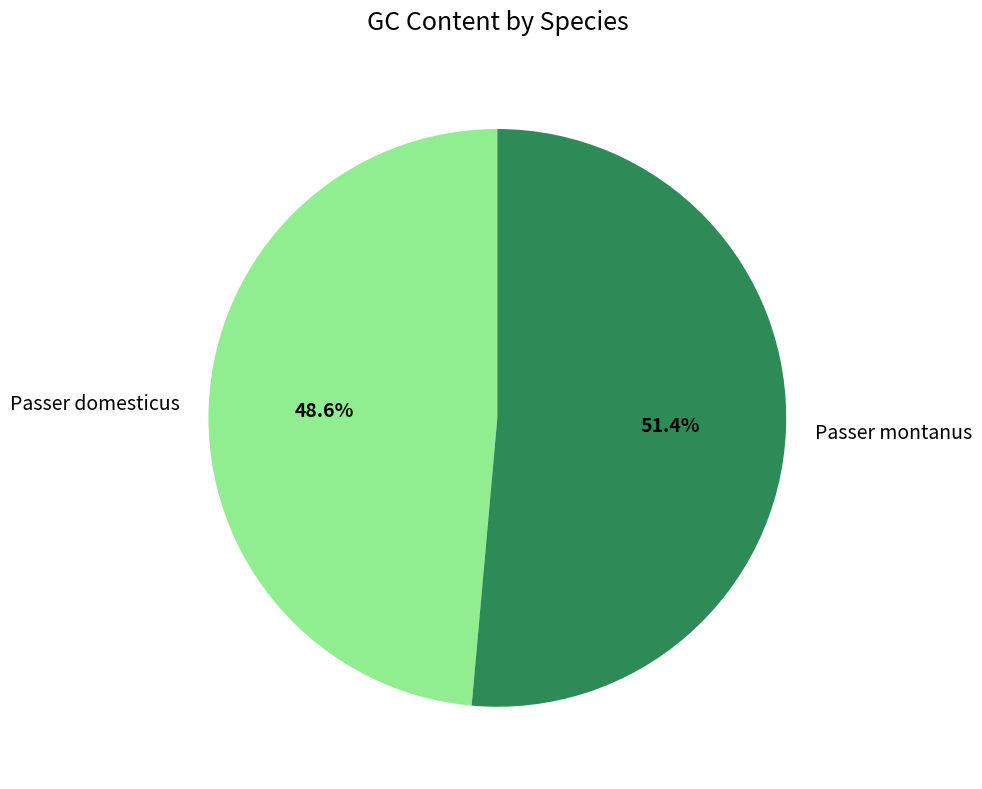

What is the total percentage of Passer domesticus and Passer montanus?

100.0%